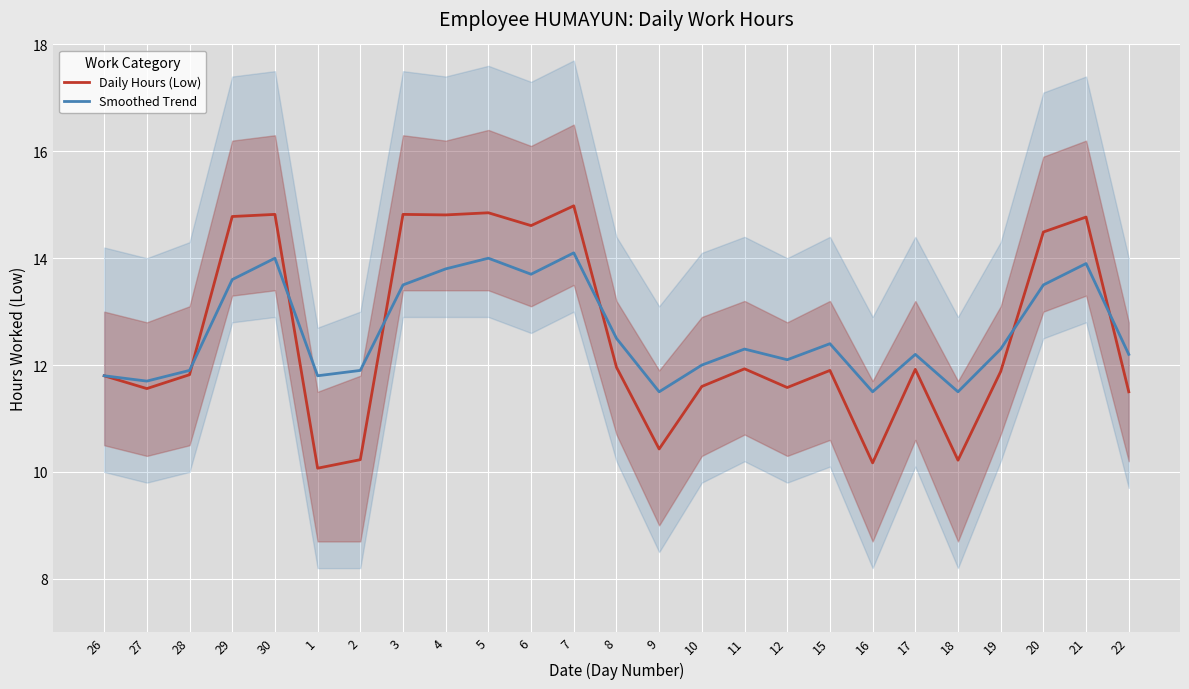

At which category is the sum across all series the highest?

7